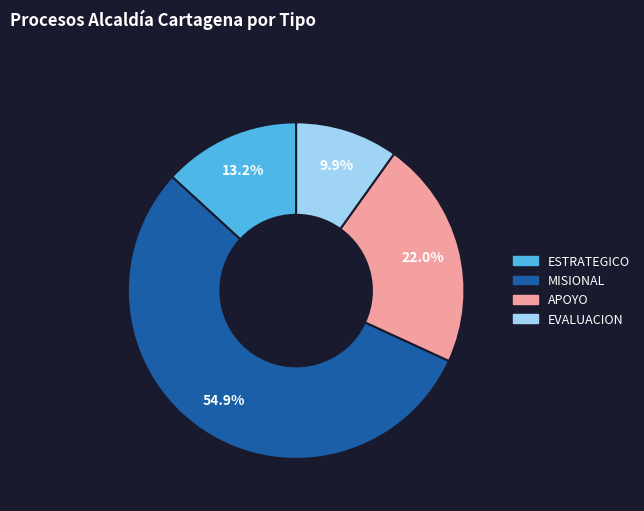

What is the smallest slice in the pie chart?

EVALUACION